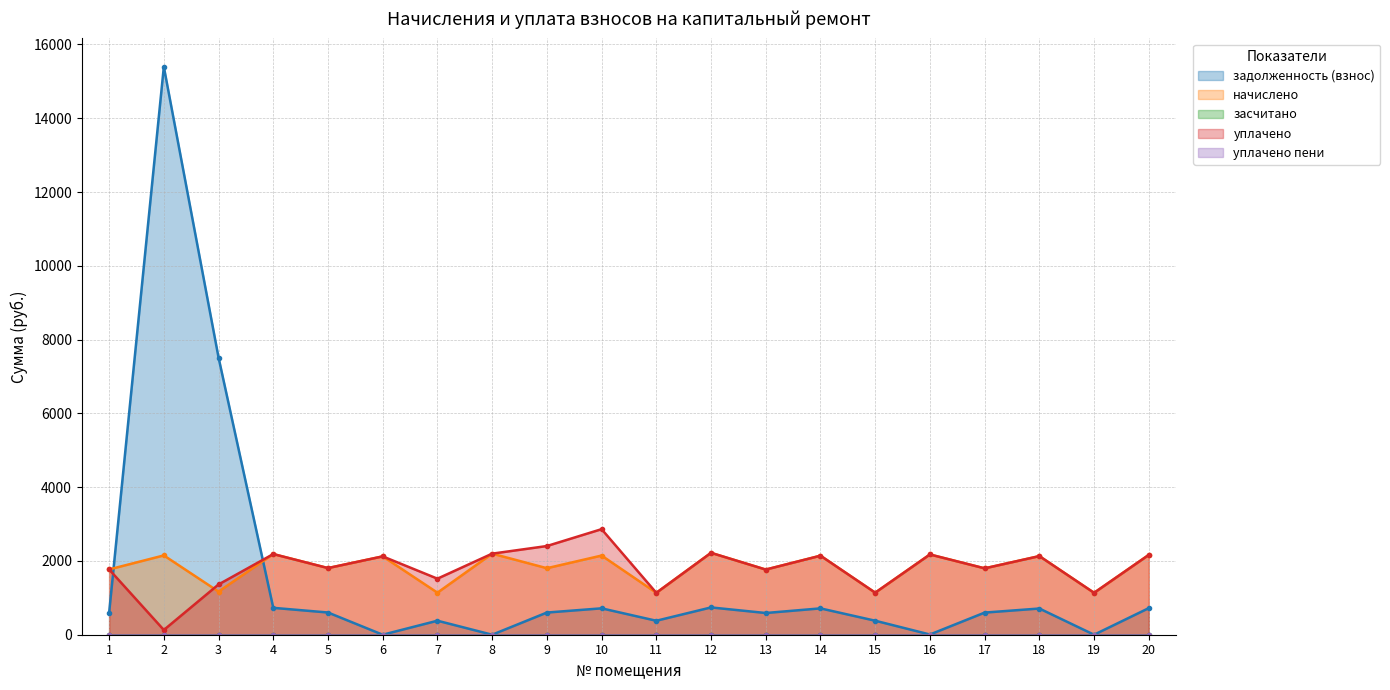

What is the difference between the начислено values at 18 and 5?

324.4